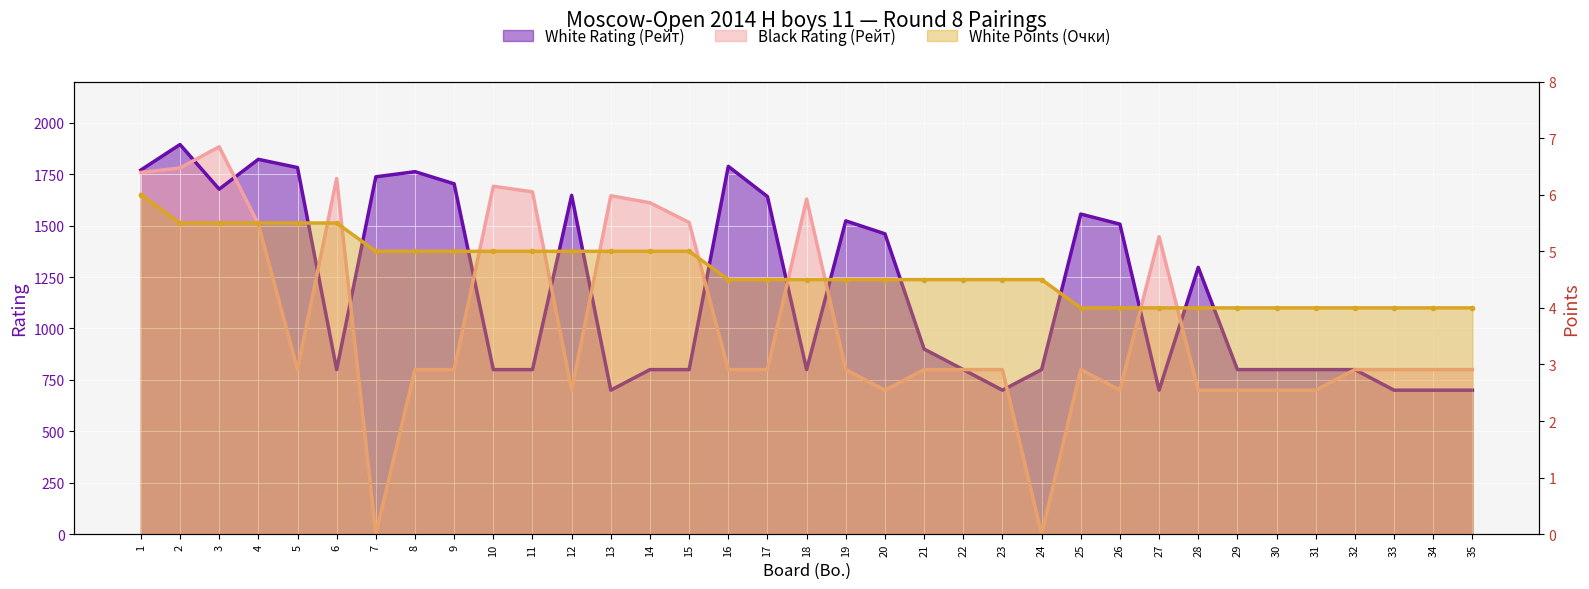

What are all the series names shown in the legend?

White Rating (Рейт), White Points (Очки), Black Rating (Рейт)